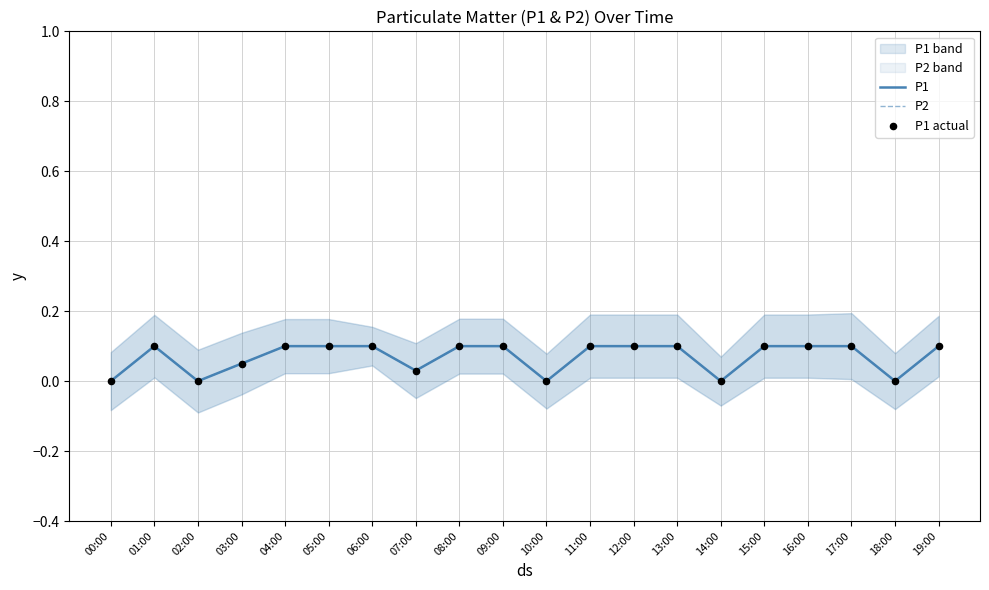

Which series reaches the maximum Y coordinate?

P1